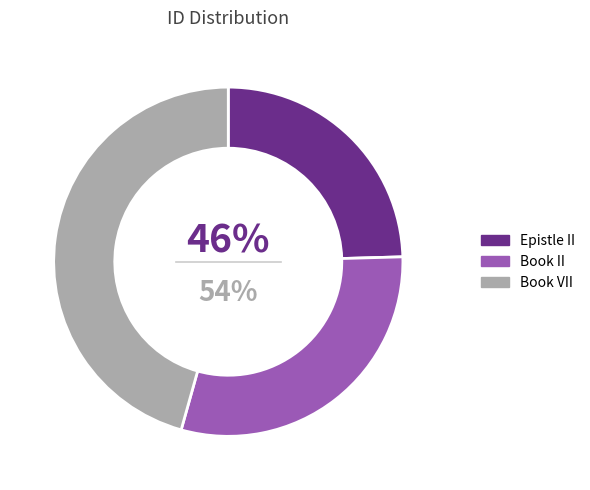

Combined, do Book VII and Epistle II account for over 50%?

Yes